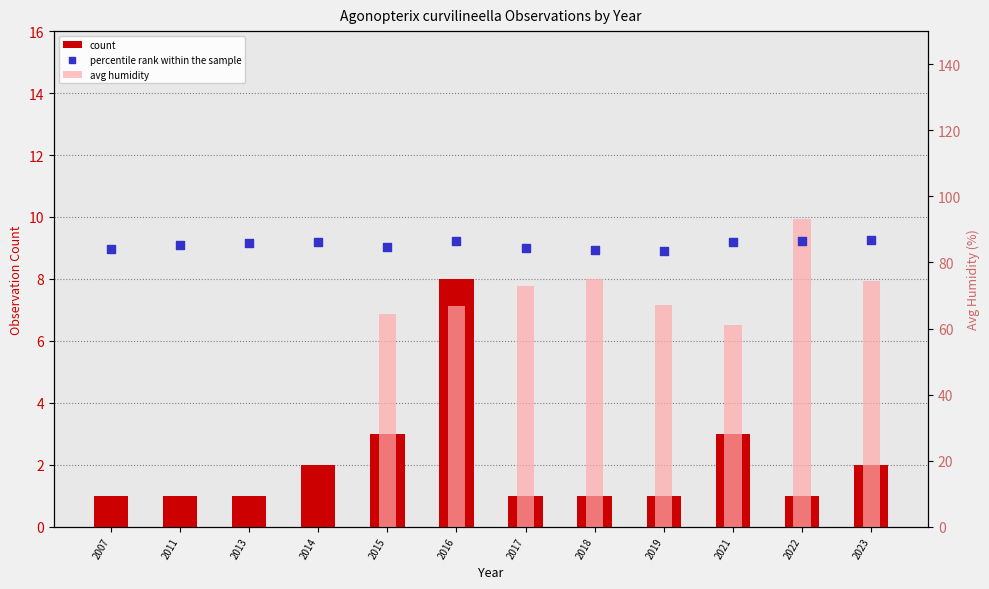

Which series has the largest Y range (max minus min)?

avg humidity